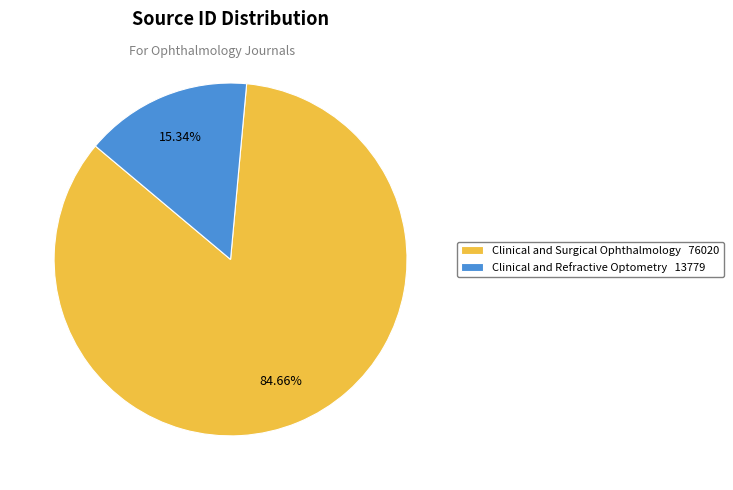

True or false: Clinical and Refractive Optometry accounts for 23% of the total.

False